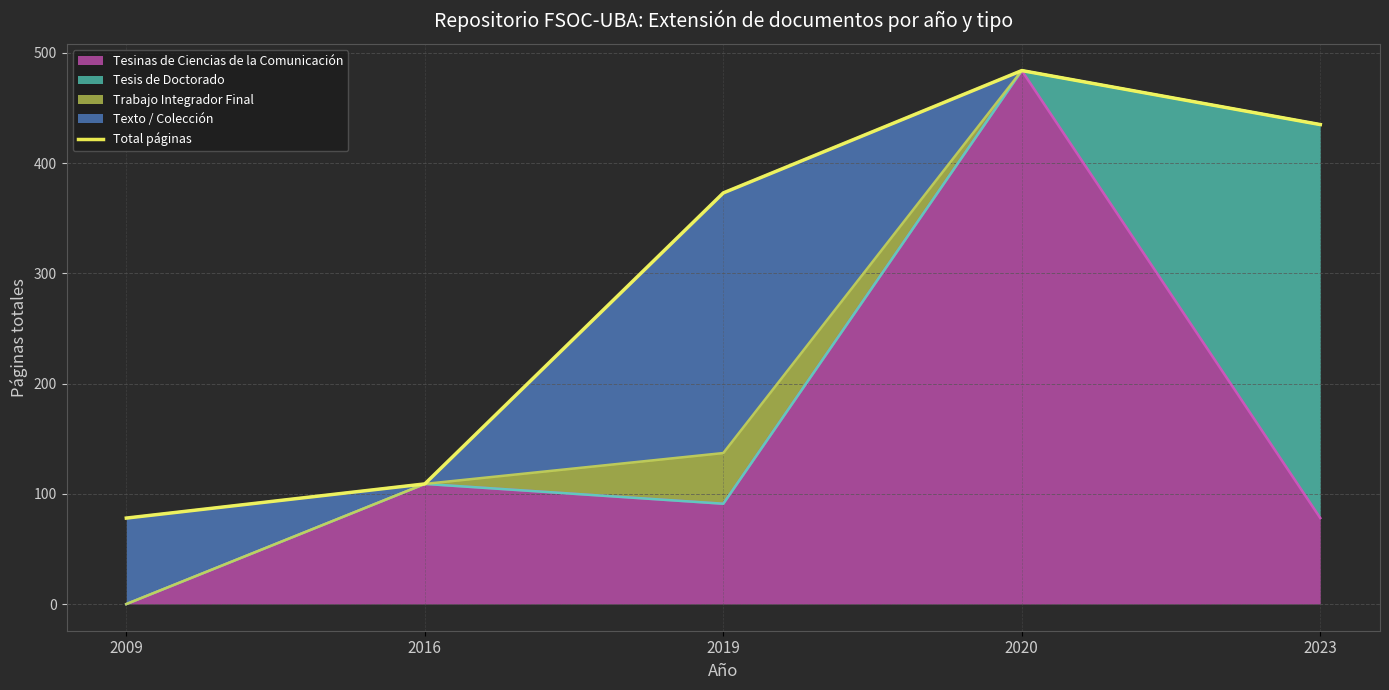

Where does the data first go above 373?

2020